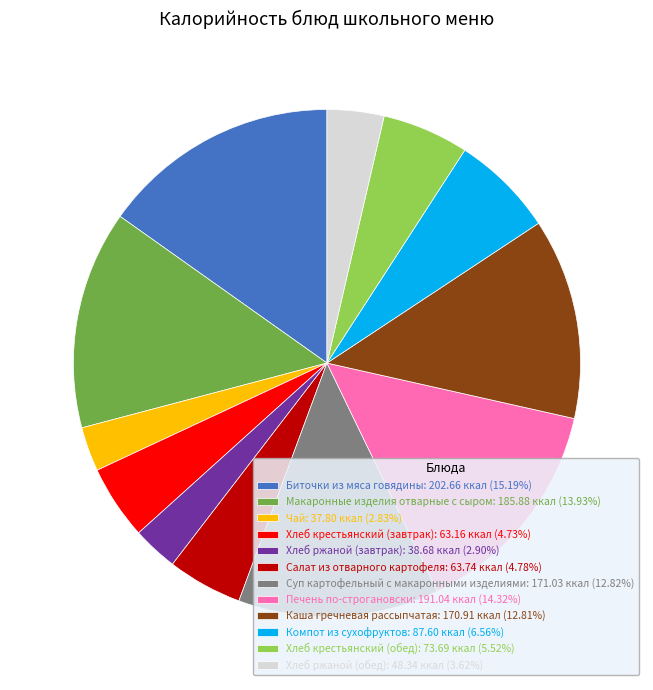

True or false: Хлеб крестьянский (обед) accounts for 1% of the total.

False